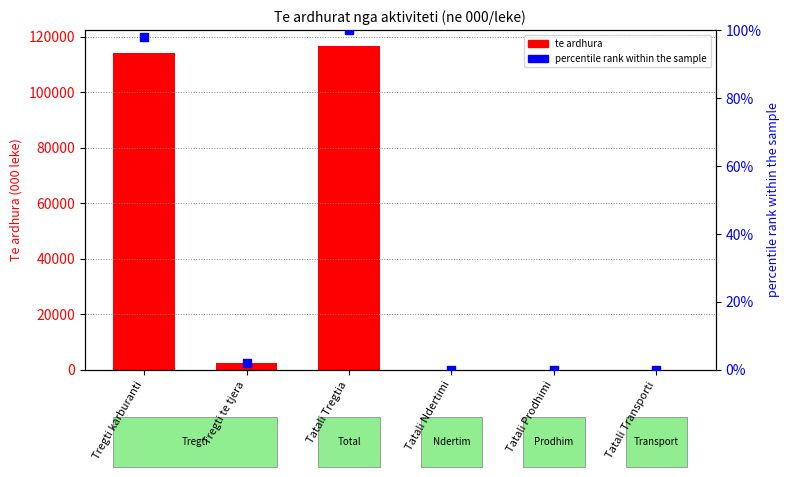

What are all the series names shown in the legend?

te ardhura, percentile rank within the sample